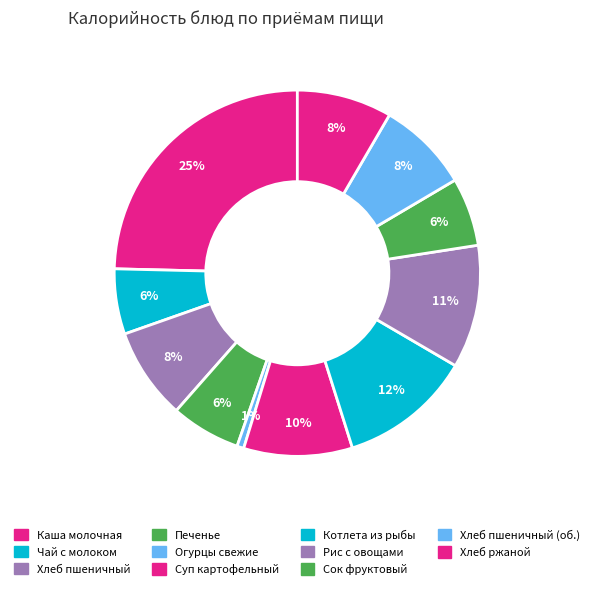

Is there a majority slice in this chart?

No